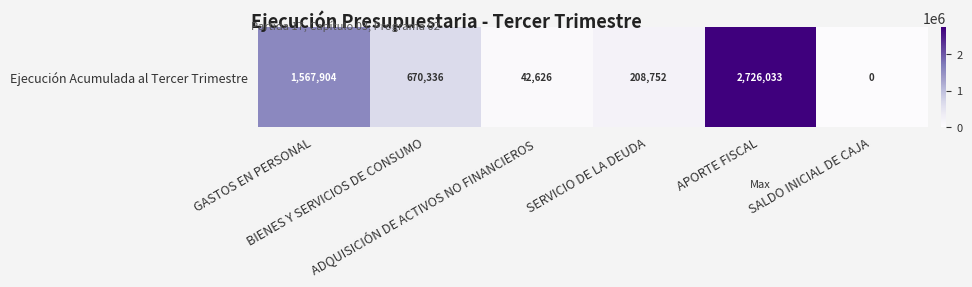

What is the difference between the second highest and second lowest values?

1525278